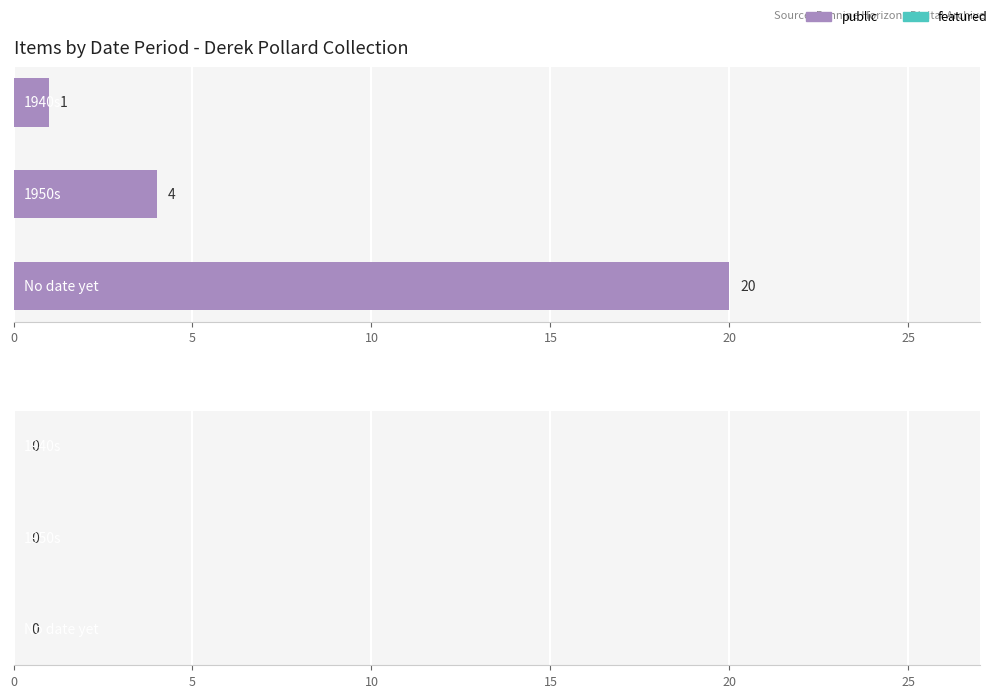

What is the difference between the maximum and minimum values?

19